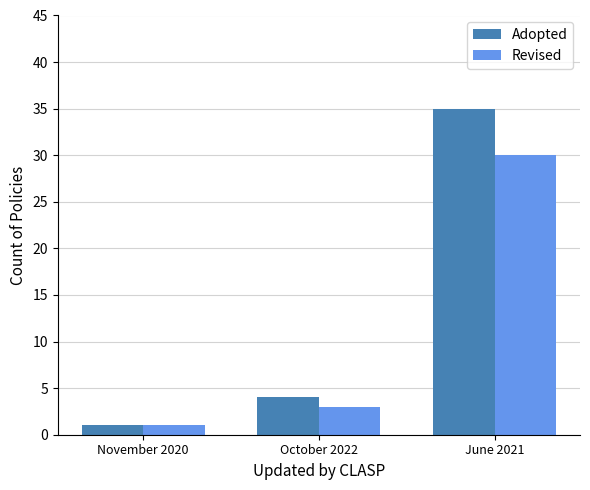

What is the difference between the maximum and minimum values in the Revised series?

29